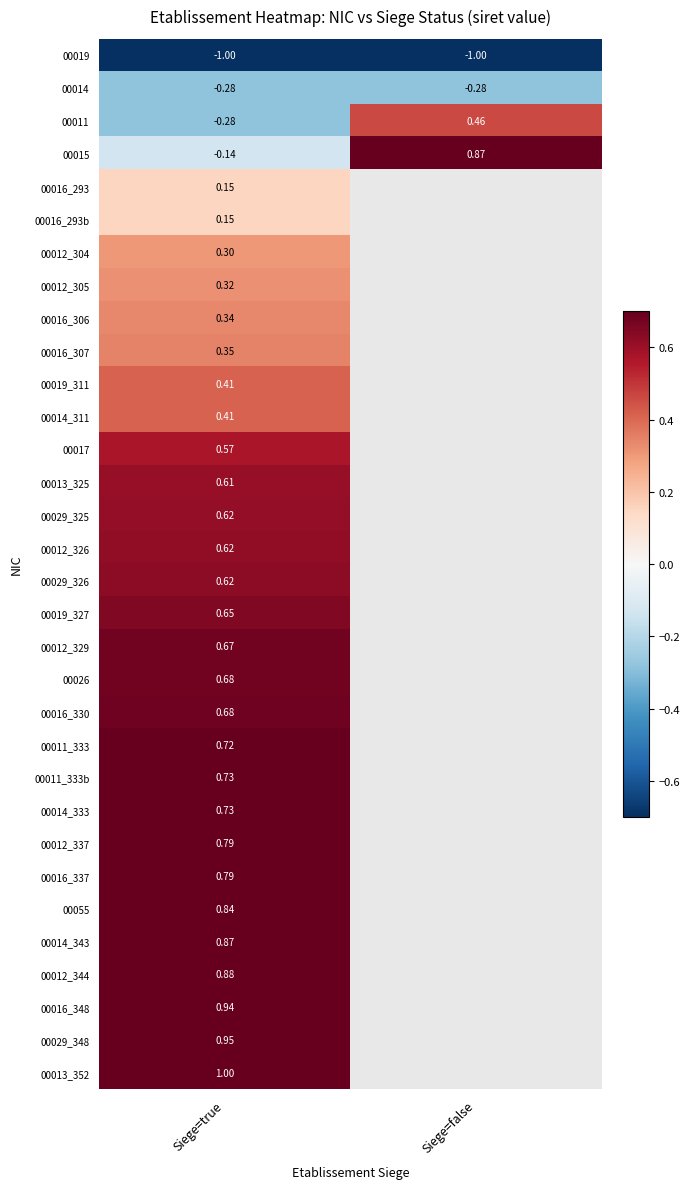

What is the sum of the 00019 values at Siege=false and Siege=true?

-2.0